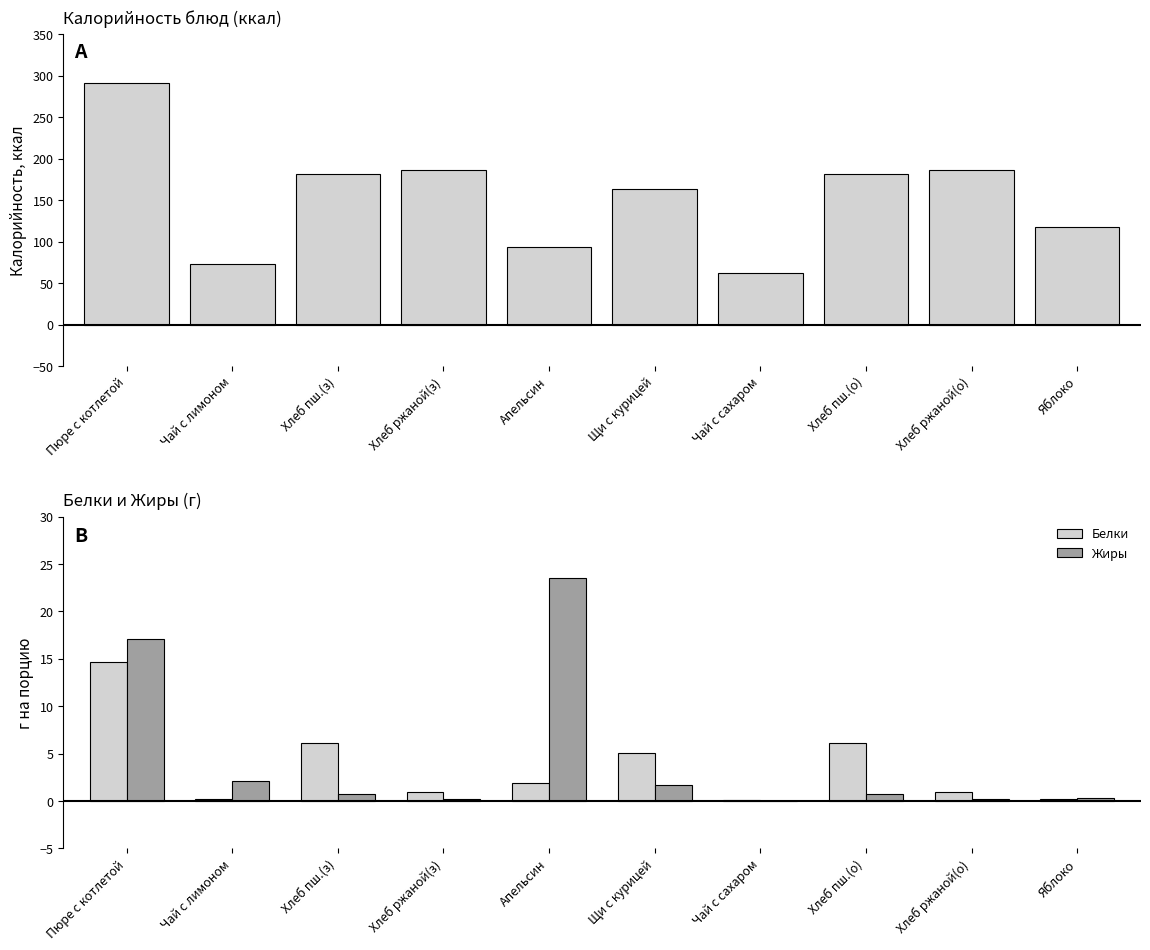

What is the difference between the second highest and second lowest values in the Жиры series?

16.9